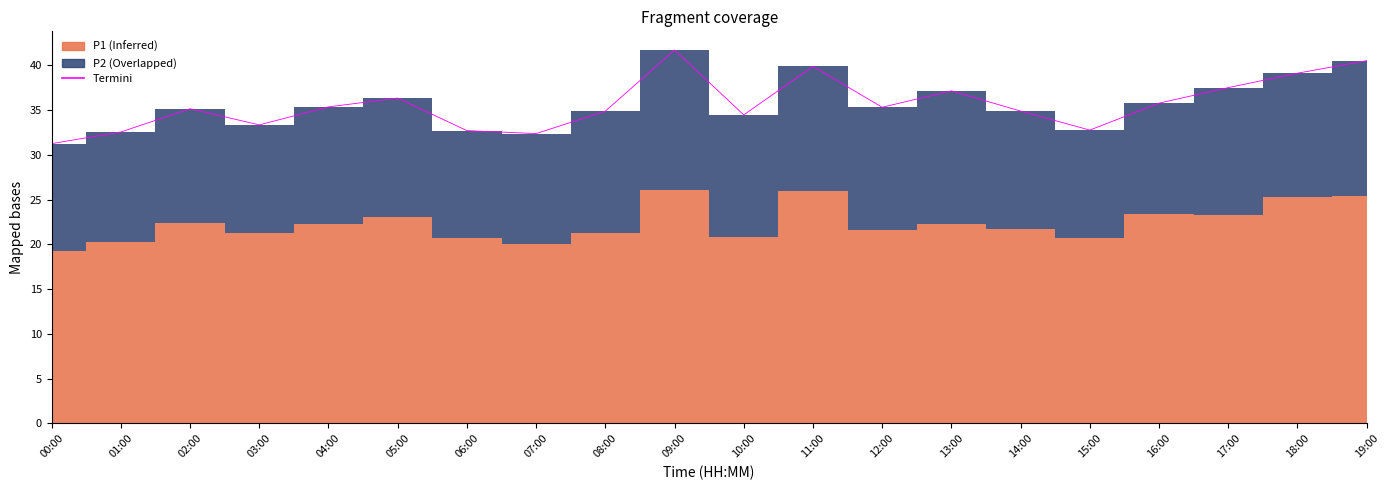

Rank the categories by value from highest to lowest.

09:00, 19:00, 11:00, 18:00, 17:00, 13:00, 05:00, 16:00, 04:00, 12:00, 02:00, 14:00, 08:00, 10:00, 03:00, 15:00, 06:00, 01:00, 07:00, 00:00